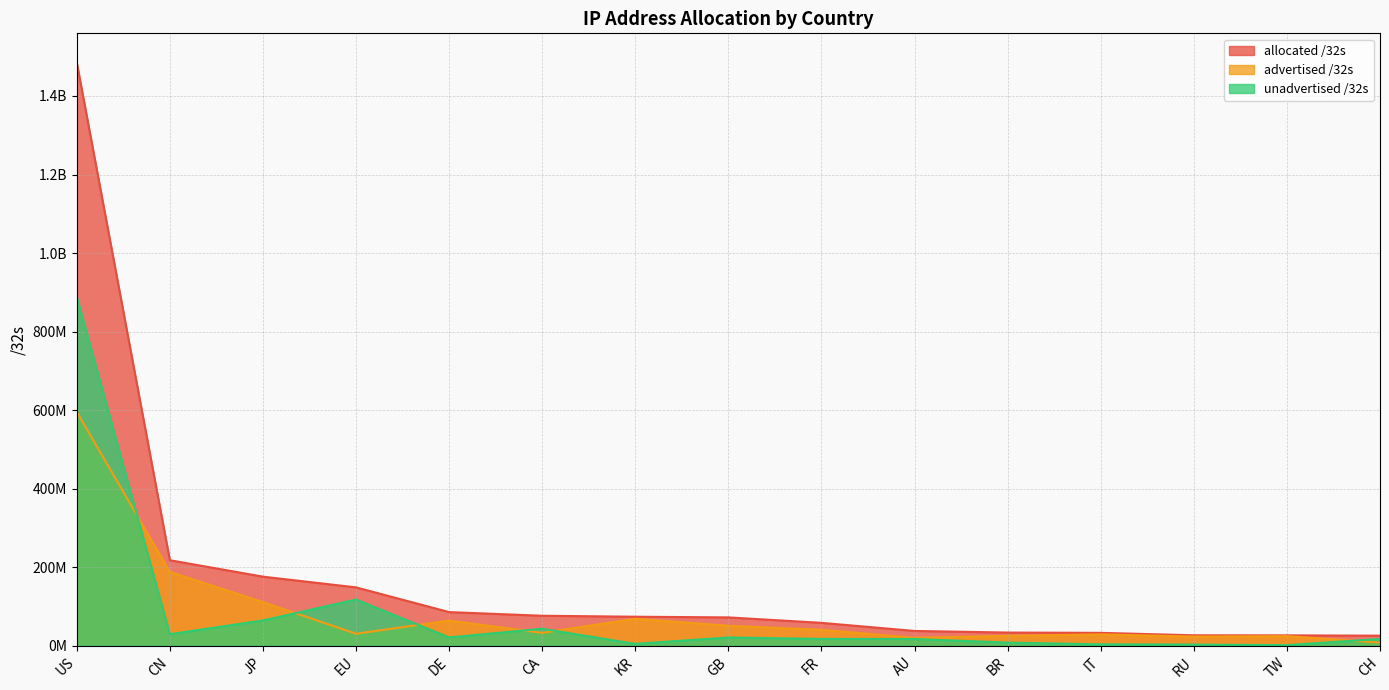

What is the sum of the advertised /32s values at BR and TW?

50478912